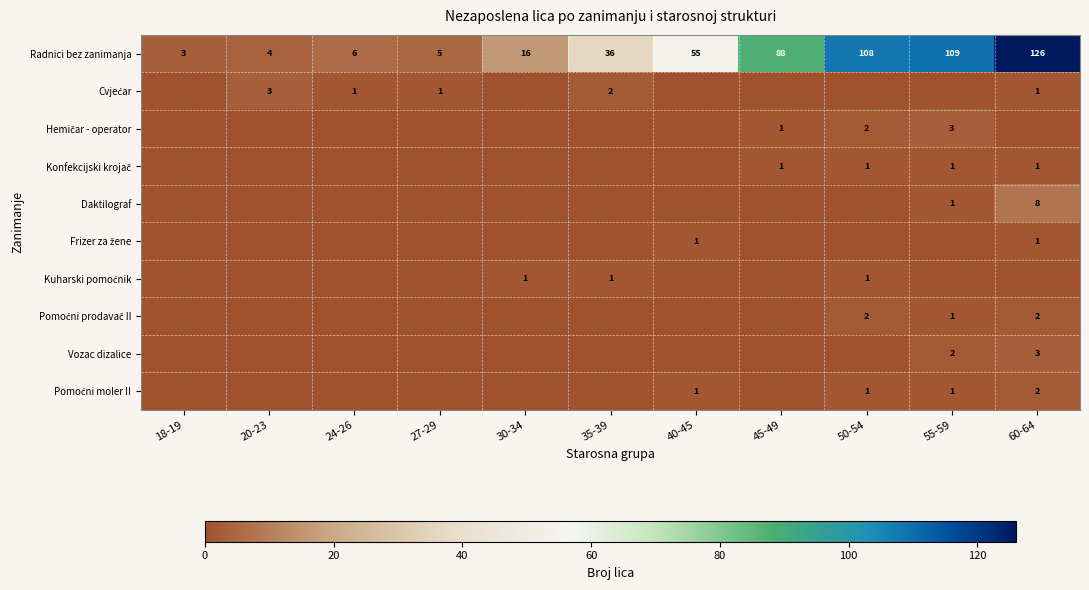

At which category is the sum across all series the highest?

60-64